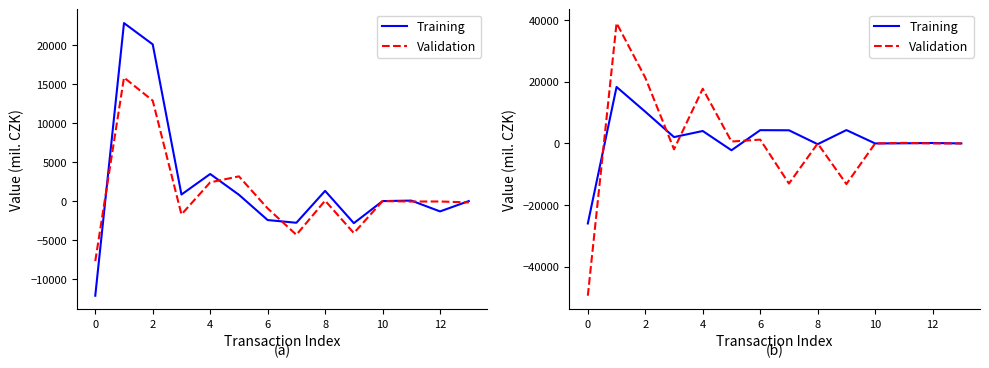

What is the difference between the Validation values at 7 and 11?

13206